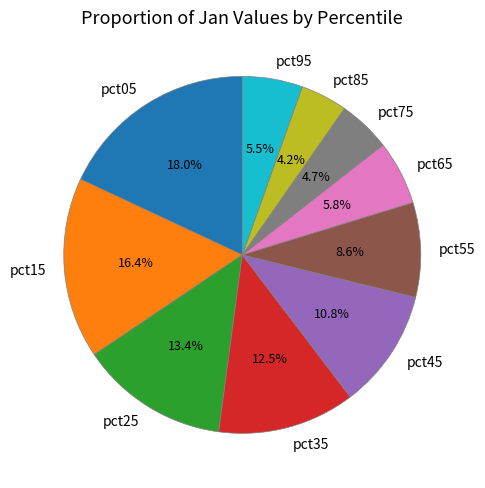

What is the largest slice in the pie chart?

pct05